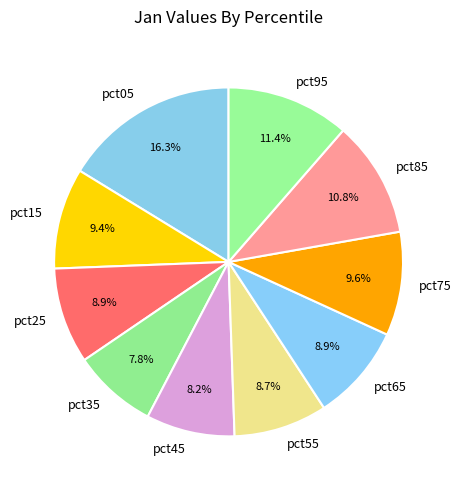

Is it true that pct15 is 9% of the pie?

True